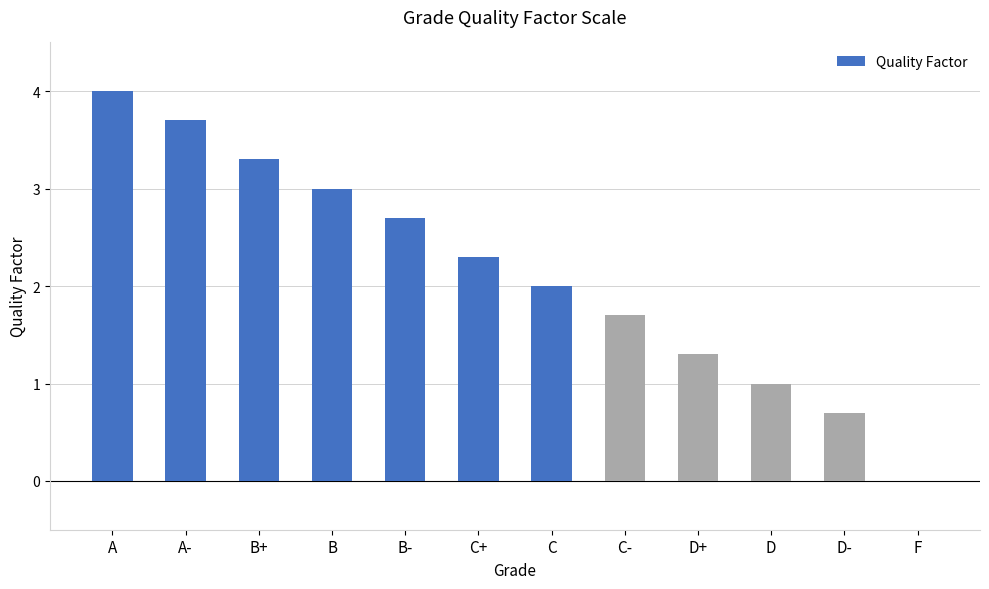

Which label corresponds to the largest value in the chart?

A